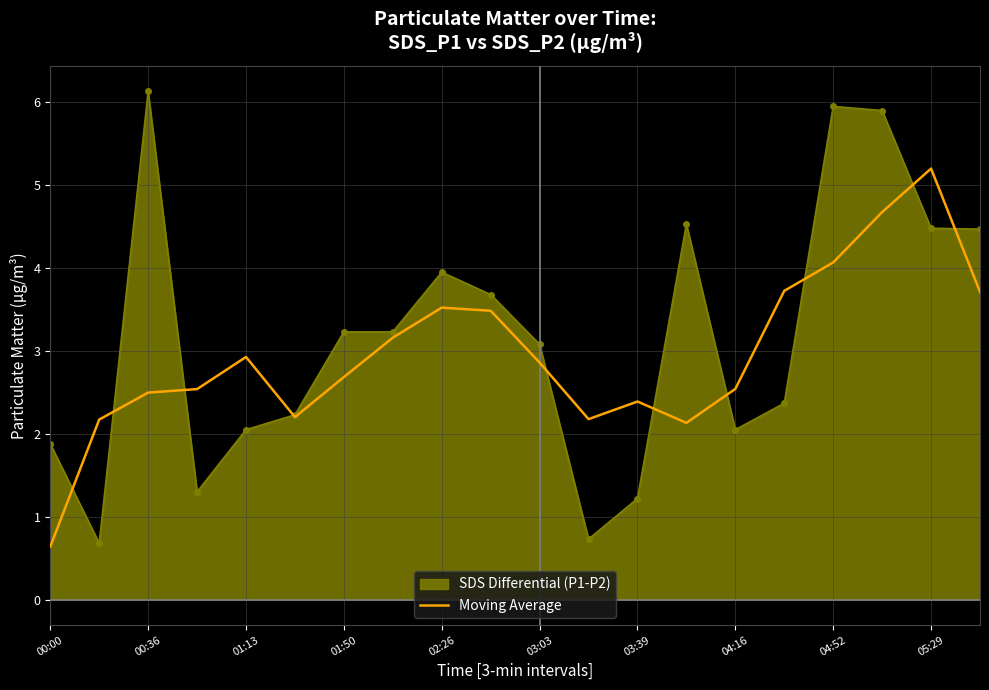

What is the maximum value shown in the chart?

6.1